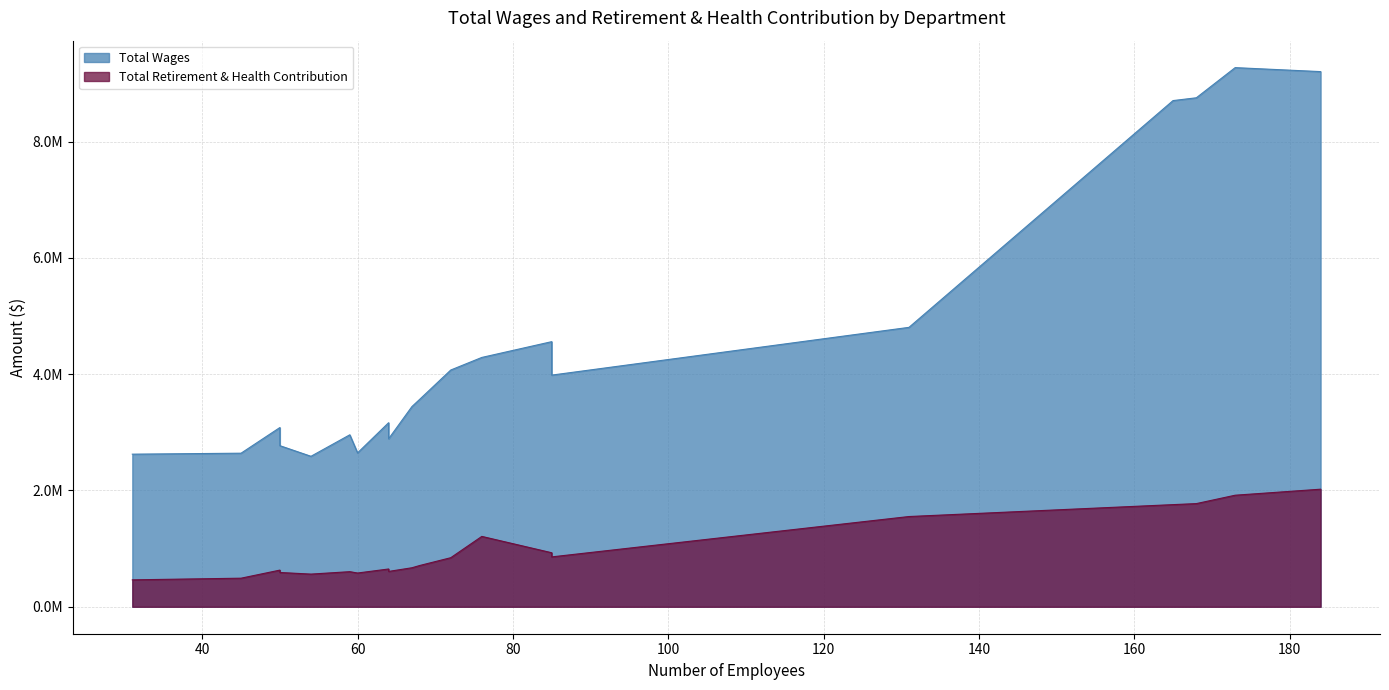

Rank the series by their maximum value, from highest to lowest.

Total Wages, Total Retirement & Health Contribution